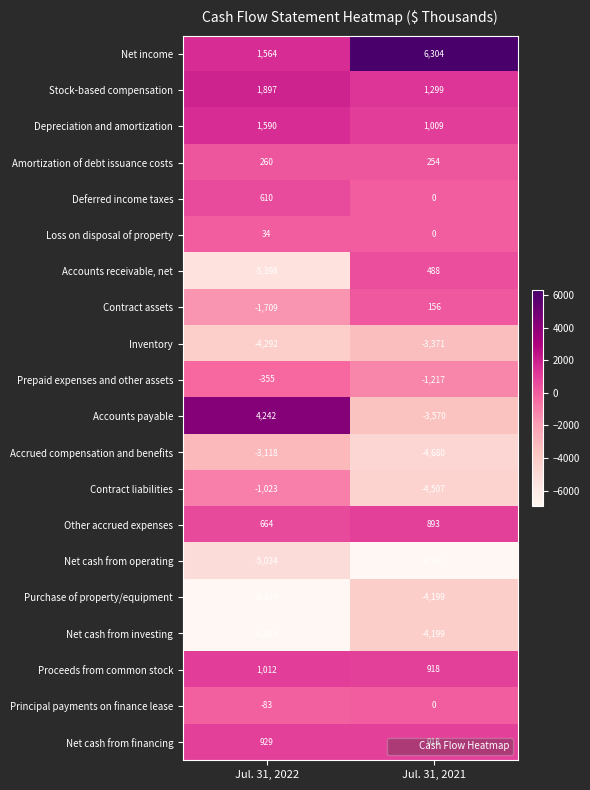

Which series has the largest range (max minus min)?

Accounts payable